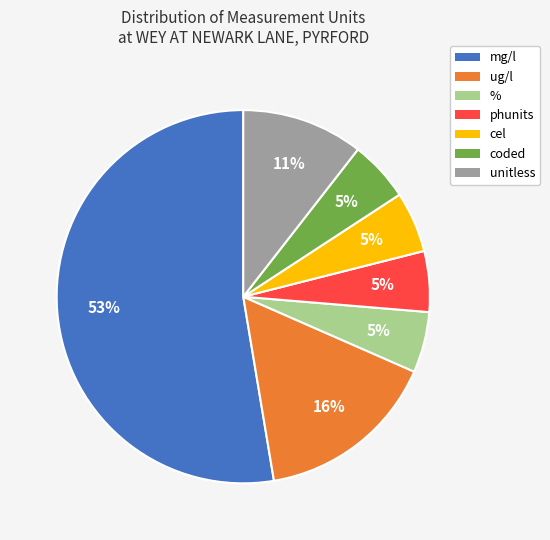

Is the sum of phunits and % greater than half?

No